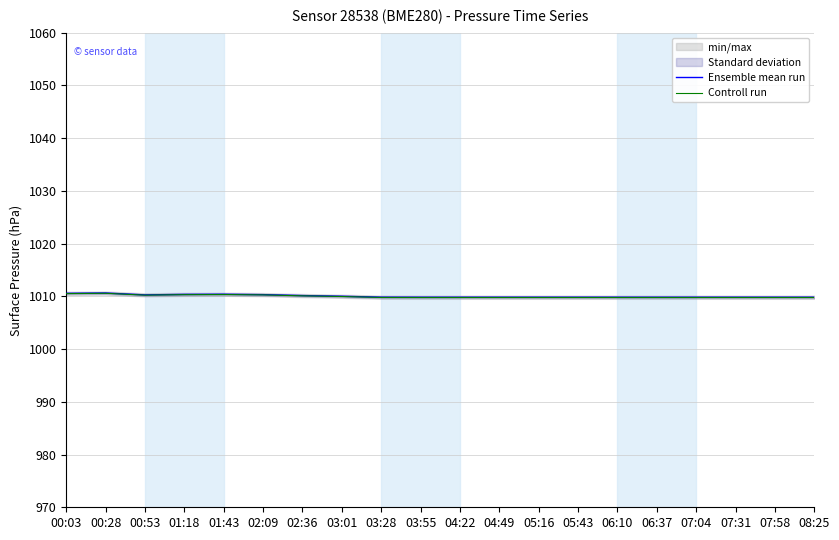

The Controll run series shows 1741.6 at 03:55. True or false?

False